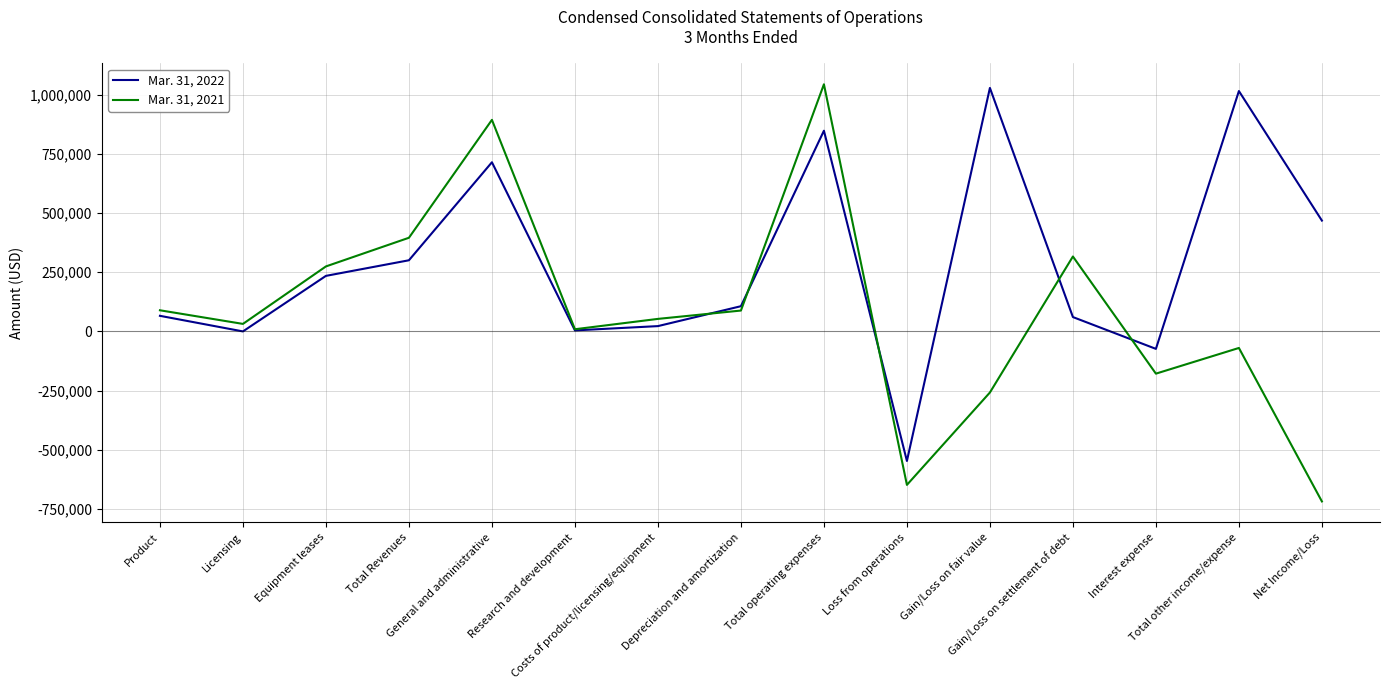

What are all the series names shown in the legend?

Mar. 31, 2022, Mar. 31, 2021